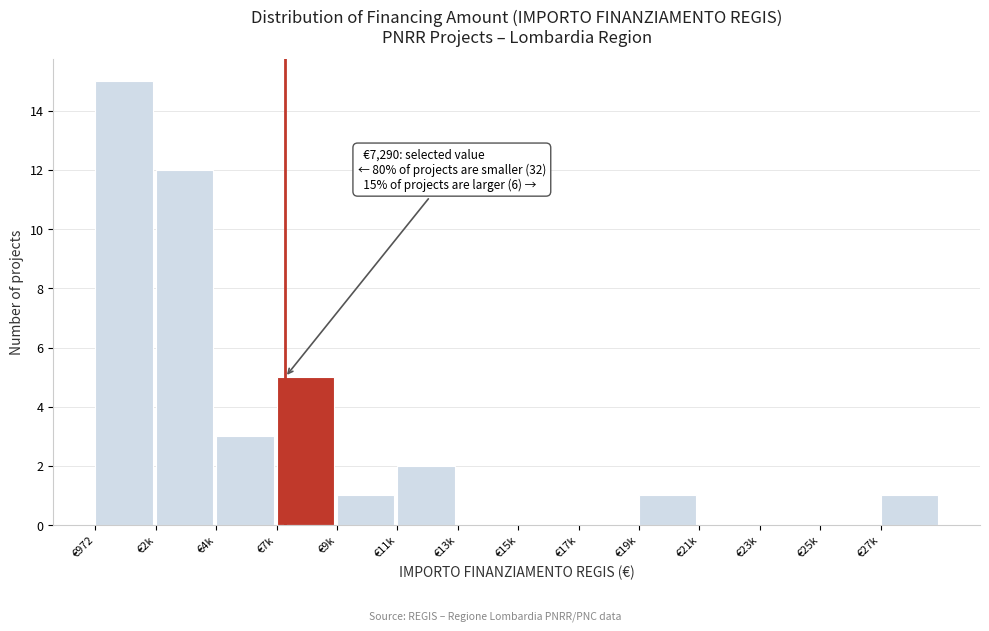

Reading right to left, what are all the values shown in this chart?

€27k=1	€25k=0	€23k=0	€21k=0	€19k=1	€17k=0	€15k=0	€13k=0	€11k=2	€9k=1	€7k=5	€4k=3	€2k=12	€972=15